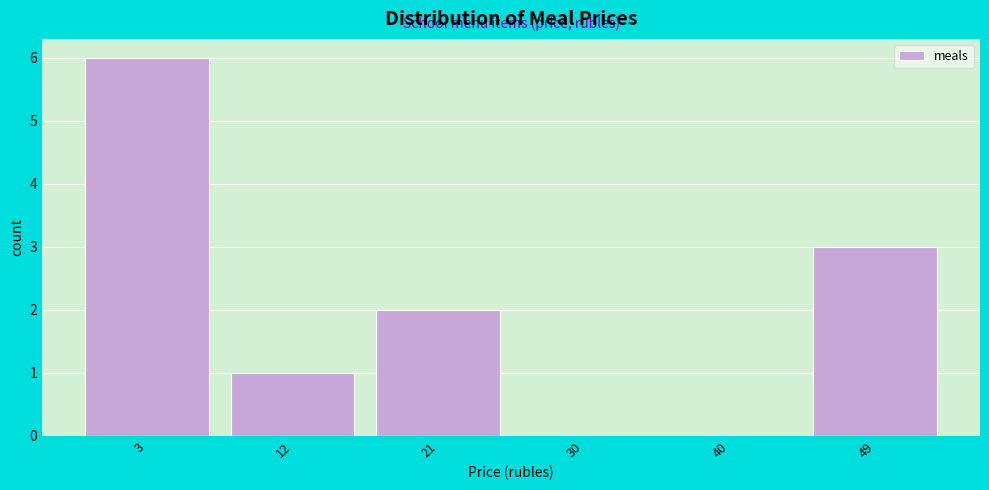

Reading left to right, transcribe all the data shown in this chart.

3=6	12=1	21=2	30=0	40=0	49=3